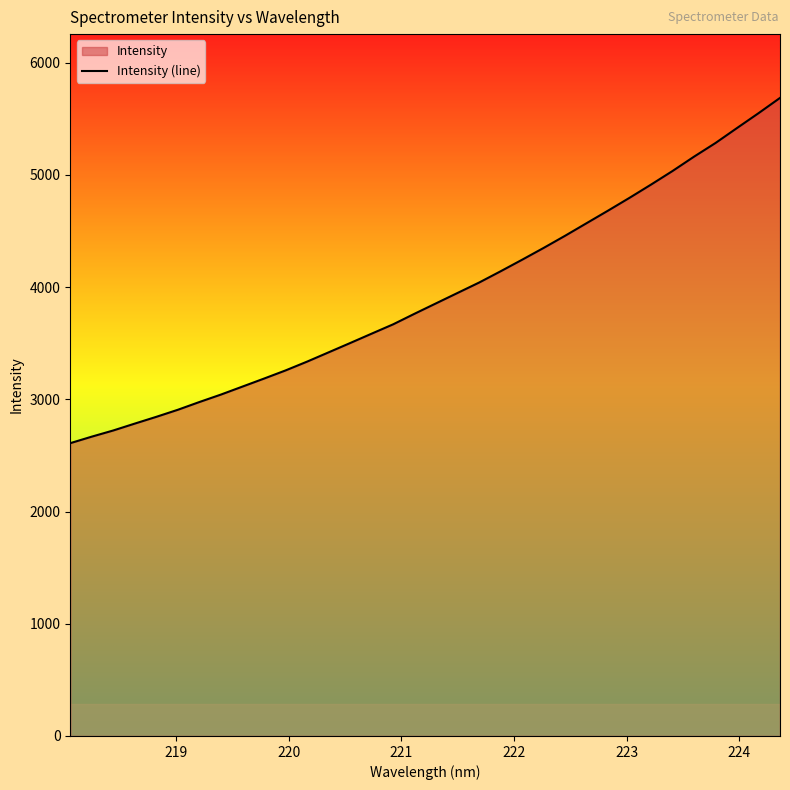

What is the difference between the maximum and minimum values?

3076.1